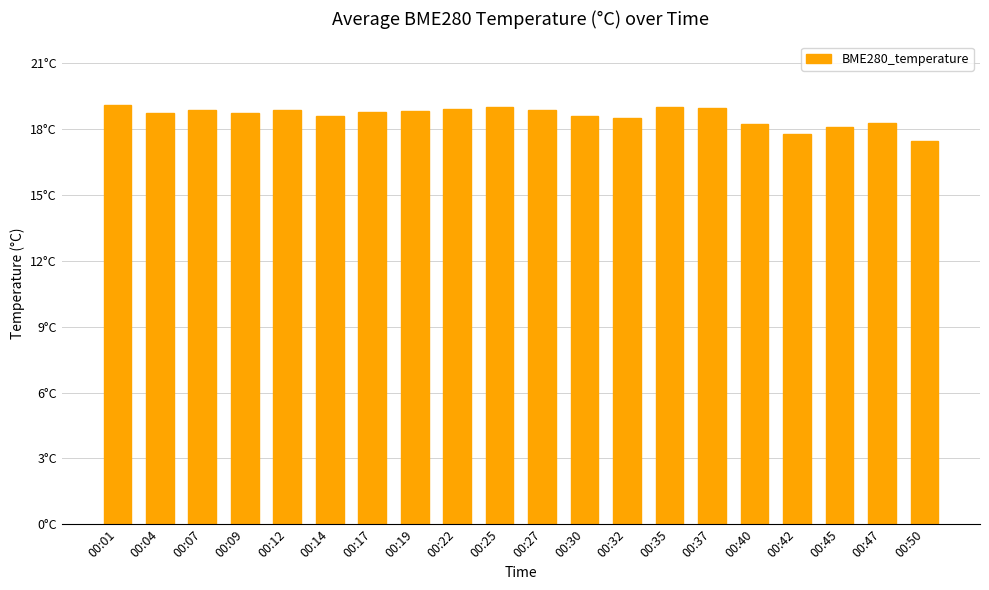

Does the chart contain any negative values?

No